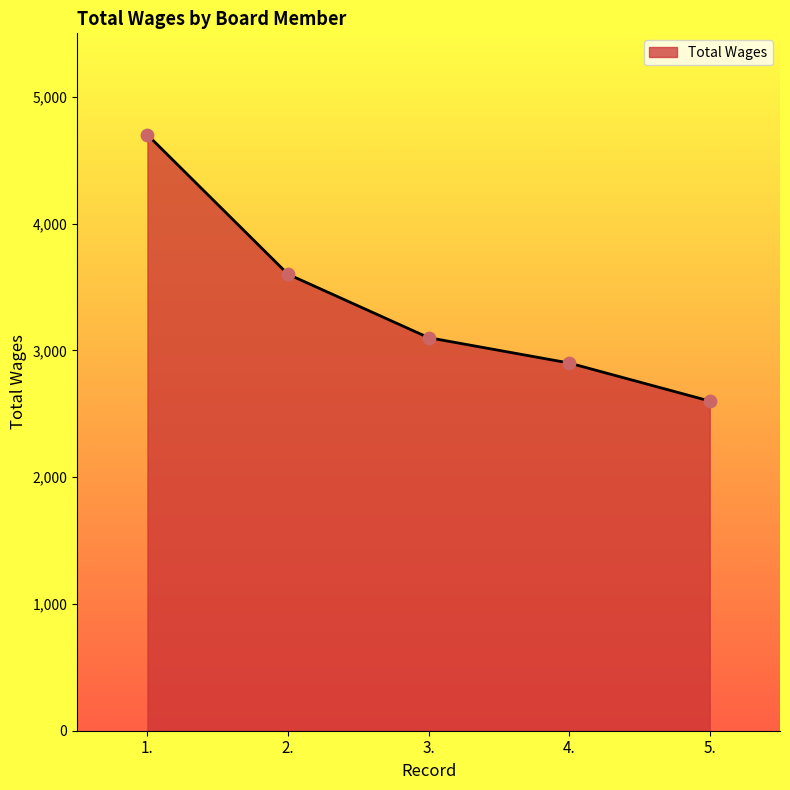

Which has a higher value, 1. or 4.?

1.